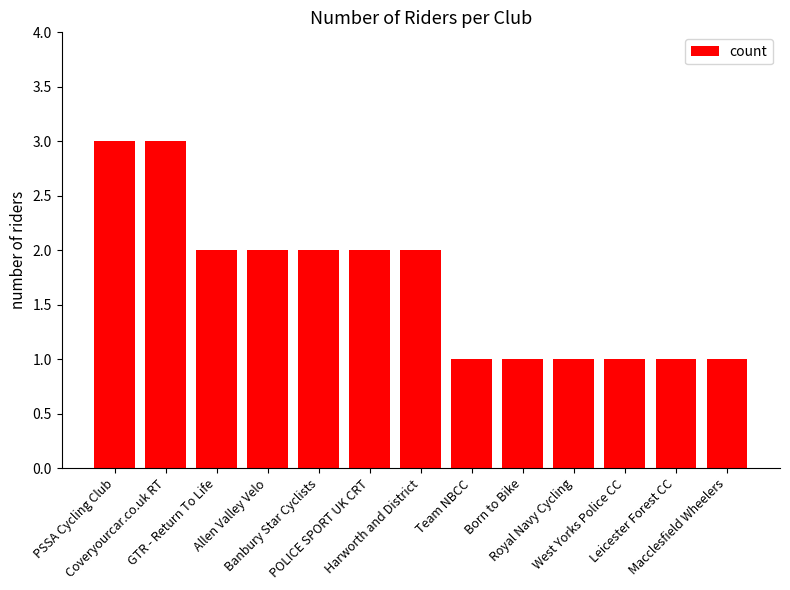

Count the number of categories in the chart.

13